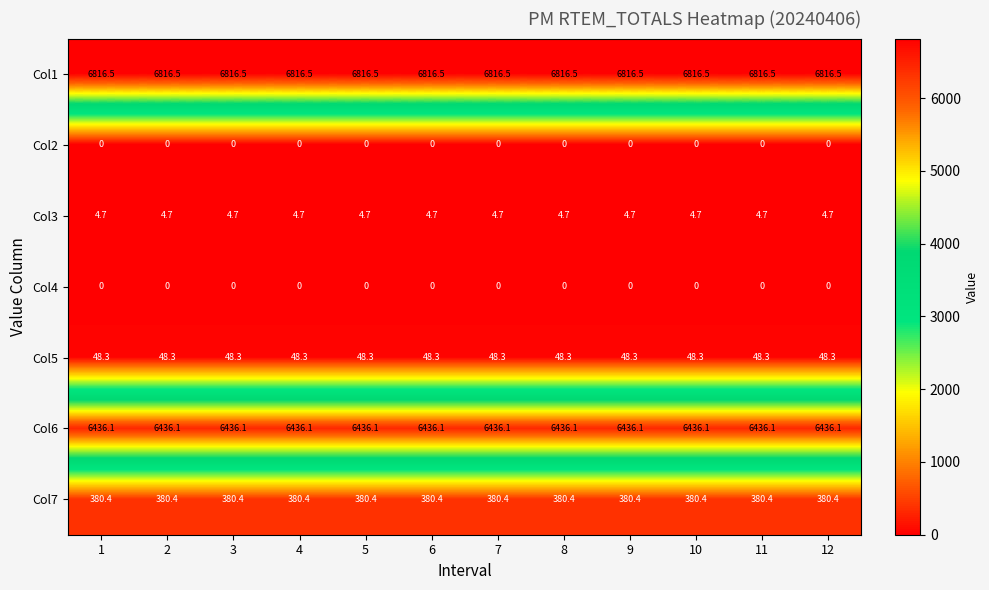

What is the total value across all series at 7?

13686.0